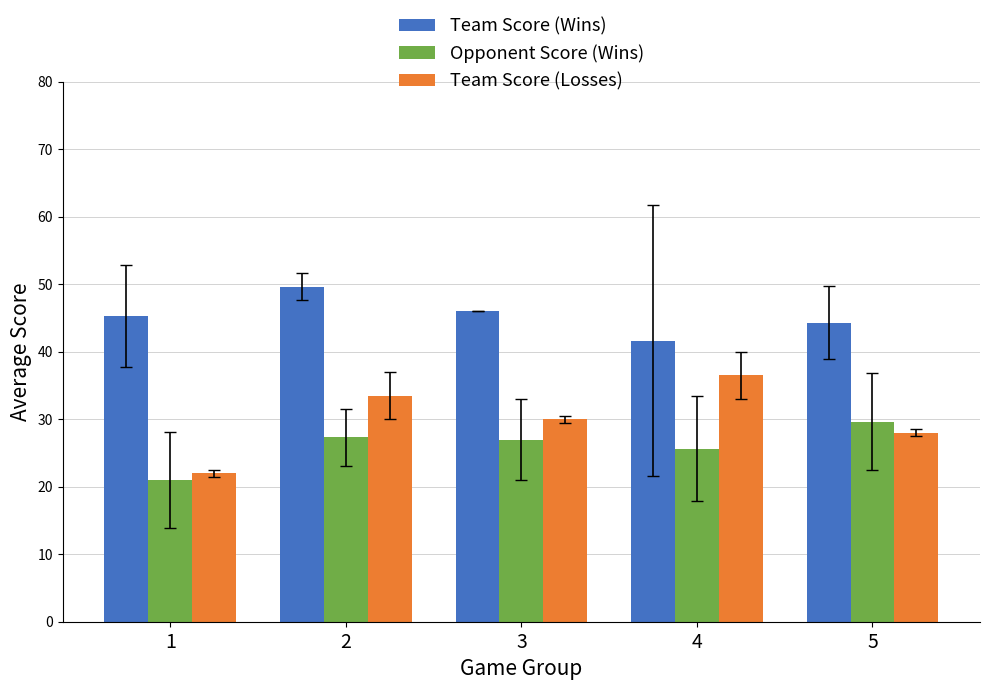

Rank the series by their maximum value, from highest to lowest.

Team Score (Wins), Team Score (Losses), Opponent Score (Wins)